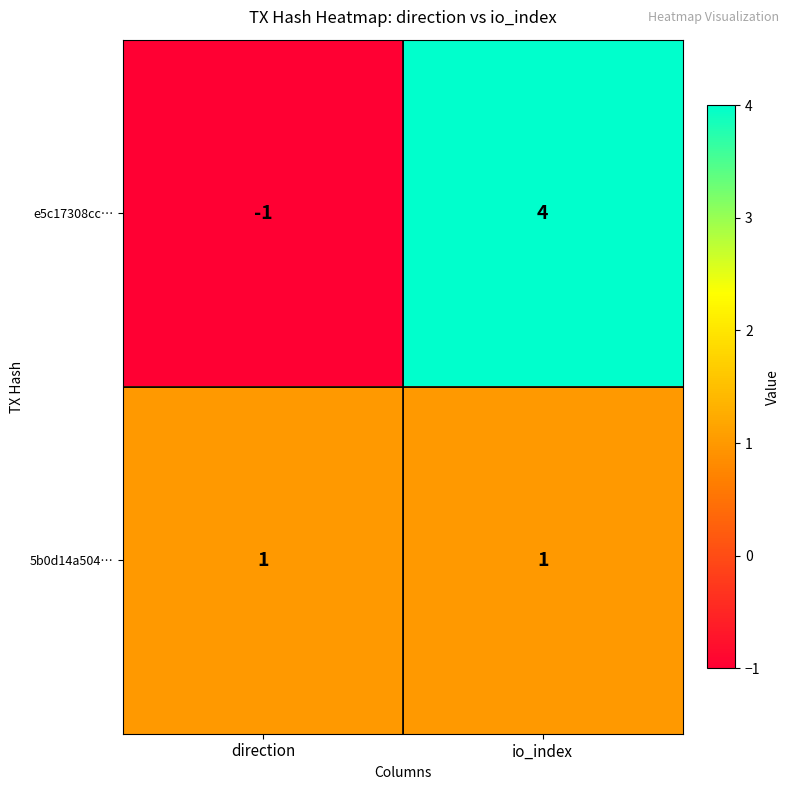

How many series are shown in this chart?

2